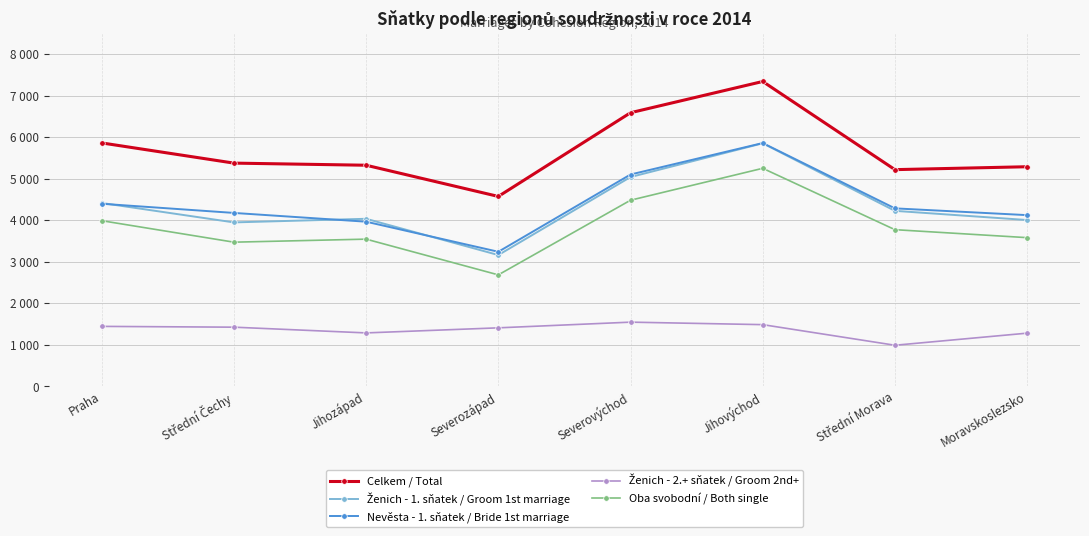

What is the label of the 5th point from the left?

Severovýchod